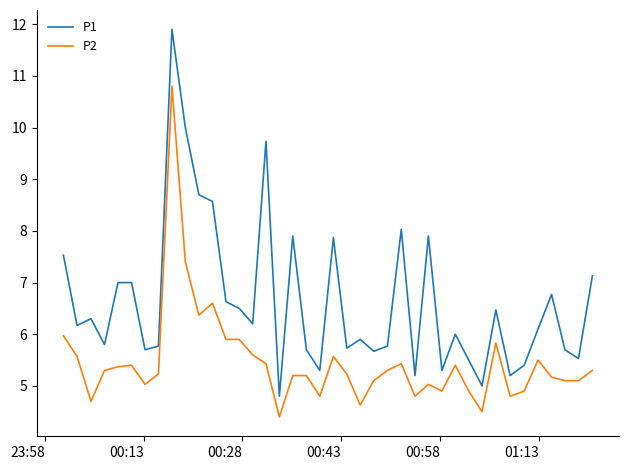

Which series has the largest total across all categories?

P1